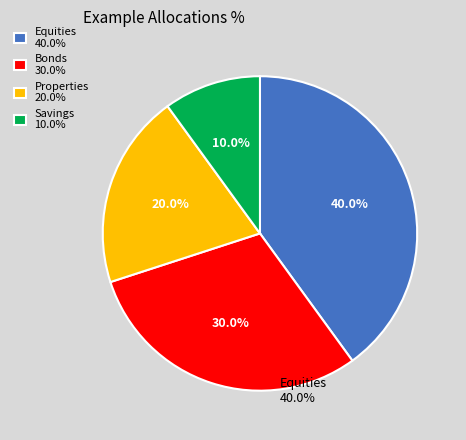

Rank the categories by value from lowest to highest.

Savings 10.0%, Properties 20.0%, Bonds 30.0%, Equities 40.0%